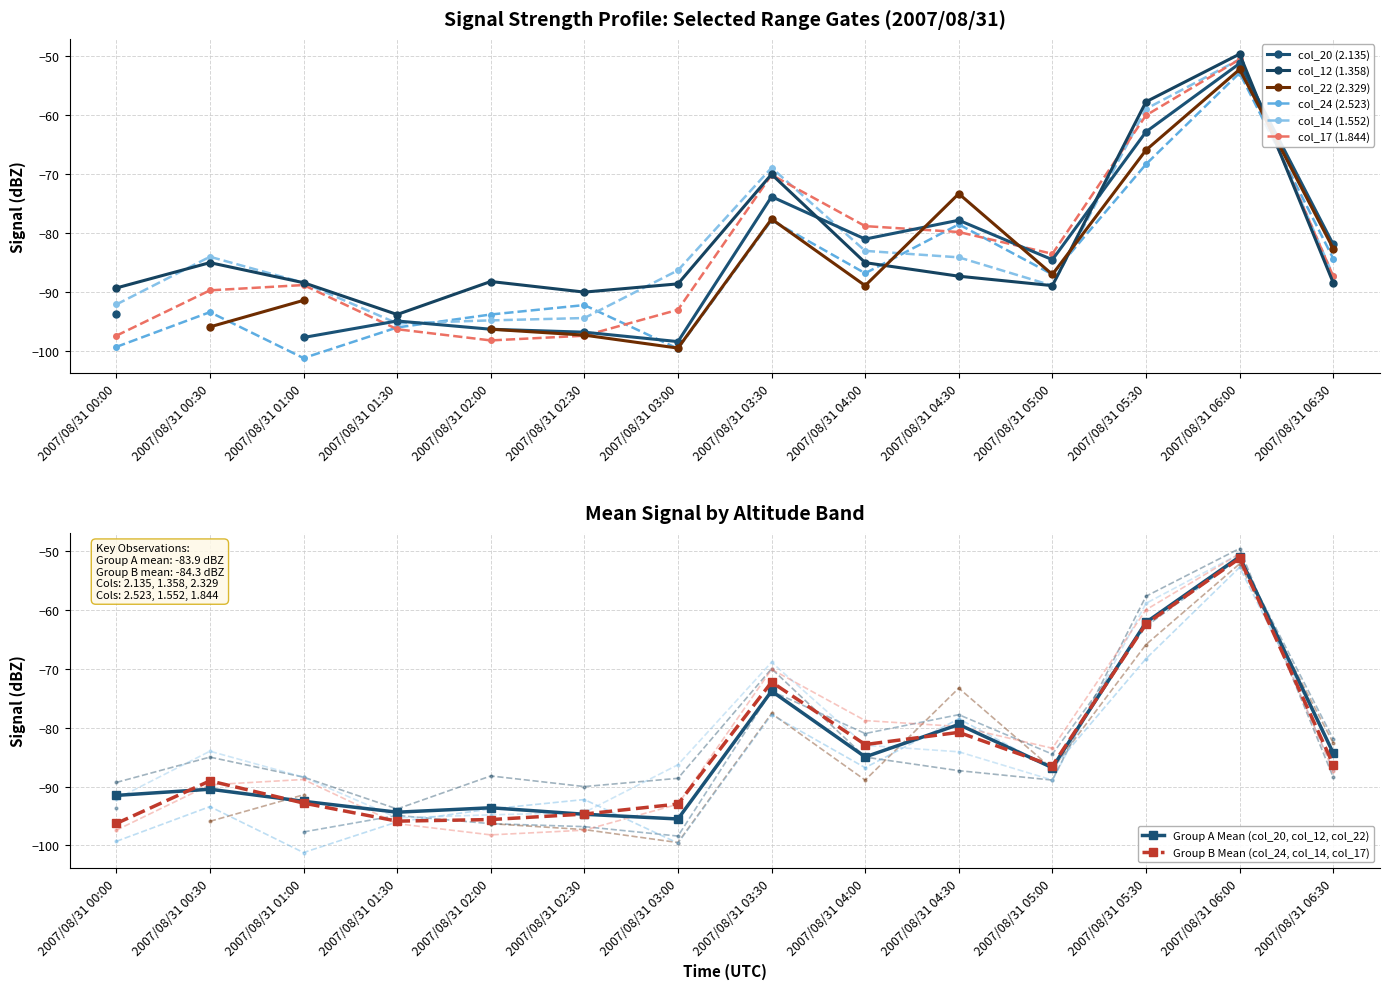

True or false: col_17 (1.844) has a value of -21.9 at 2007/08/31 04:00.

False